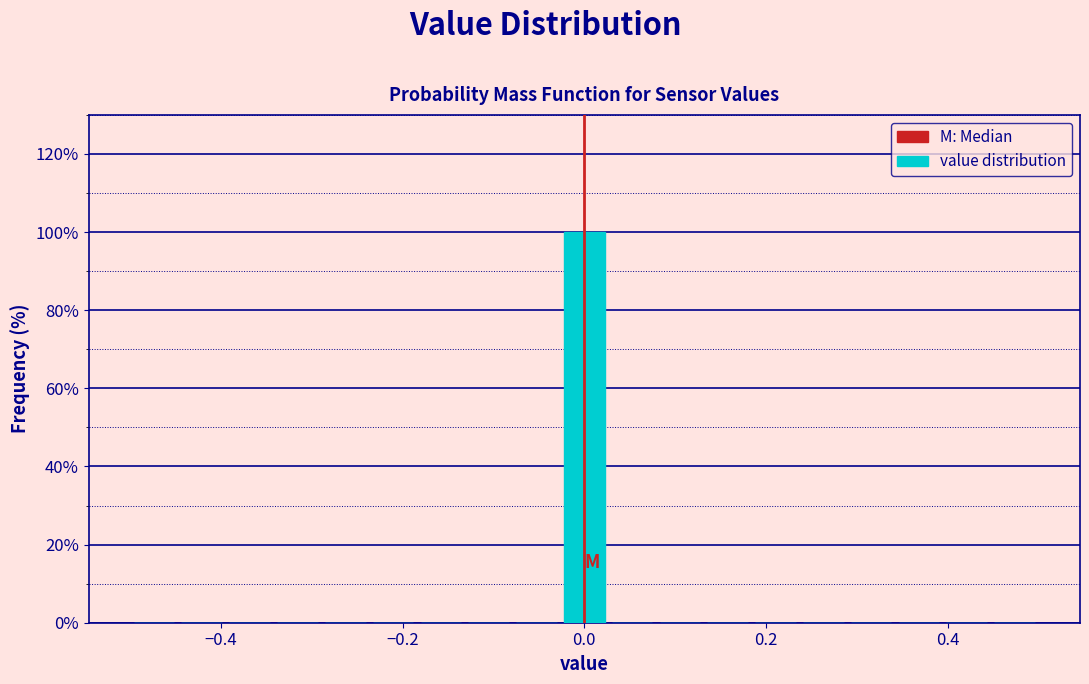

Read against the x-axis, roughly where is the centre of the tallest bar?

0.00